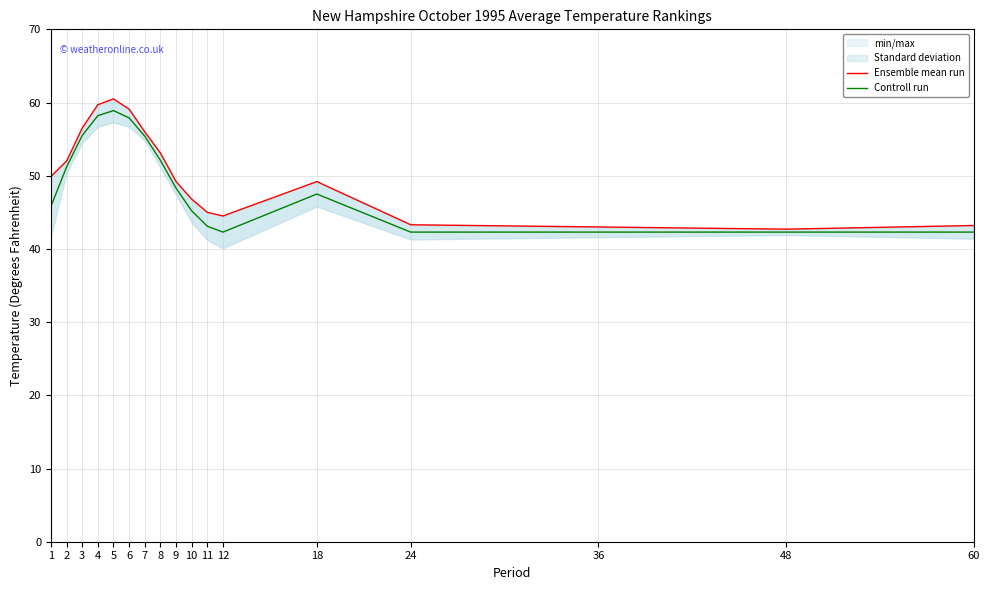

True or false: Ensemble mean run has more than 0 points higher than both neighbors.

True